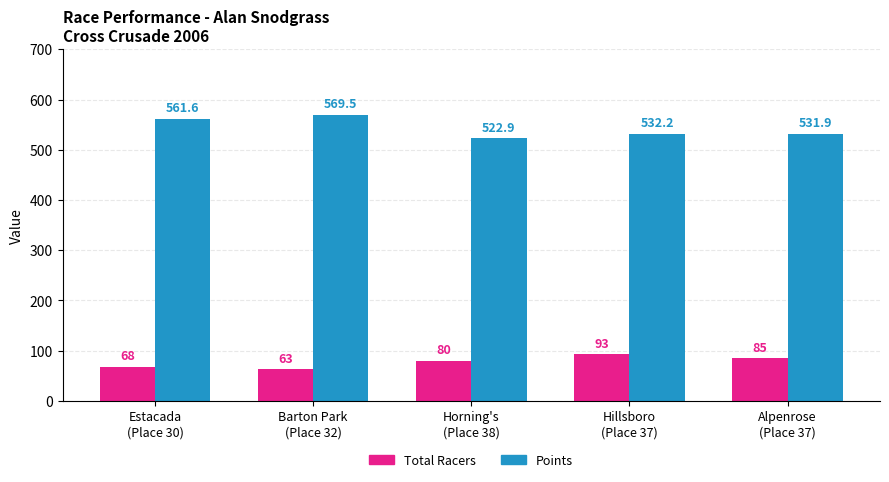

The Points series shows 351.2 at Alpenrose
(Place 37). True or false?

False